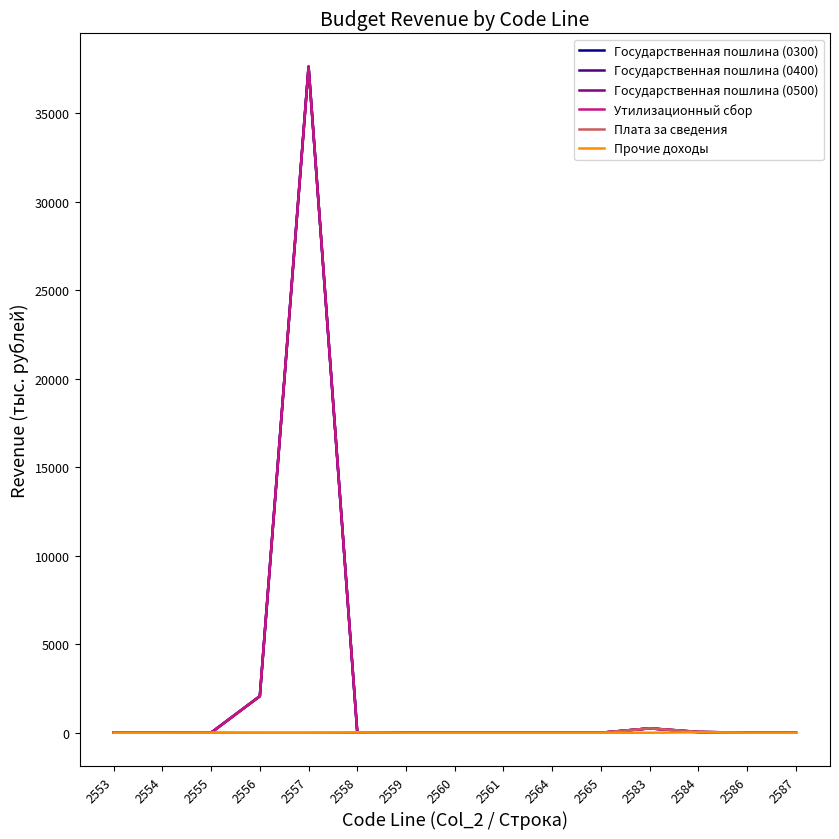

Where is the first local maximum for Прочие доходы?

2555